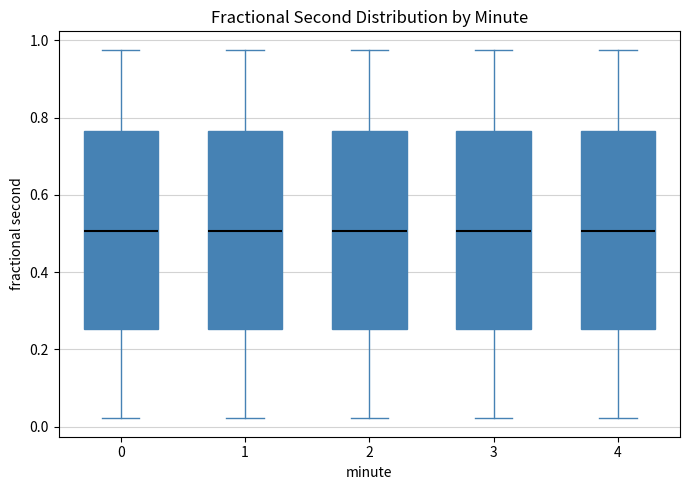

Reading left to right, transcribe this box plot: for each box, give where its median line is, the range the box spans, and where its two whiskers end, as read against the y-axis. The values are not printed on the chart, so give them approximately, as read against the axis.

0: median 0.50, box 0.26 to 0.76, whiskers 0.02 to 0.98
1: median 0.50, box 0.26 to 0.76, whiskers 0.02 to 0.98
2: median 0.50, box 0.26 to 0.76, whiskers 0.02 to 0.98
3: median 0.50, box 0.26 to 0.76, whiskers 0.02 to 0.98
4: median 0.50, box 0.26 to 0.76, whiskers 0.02 to 0.98